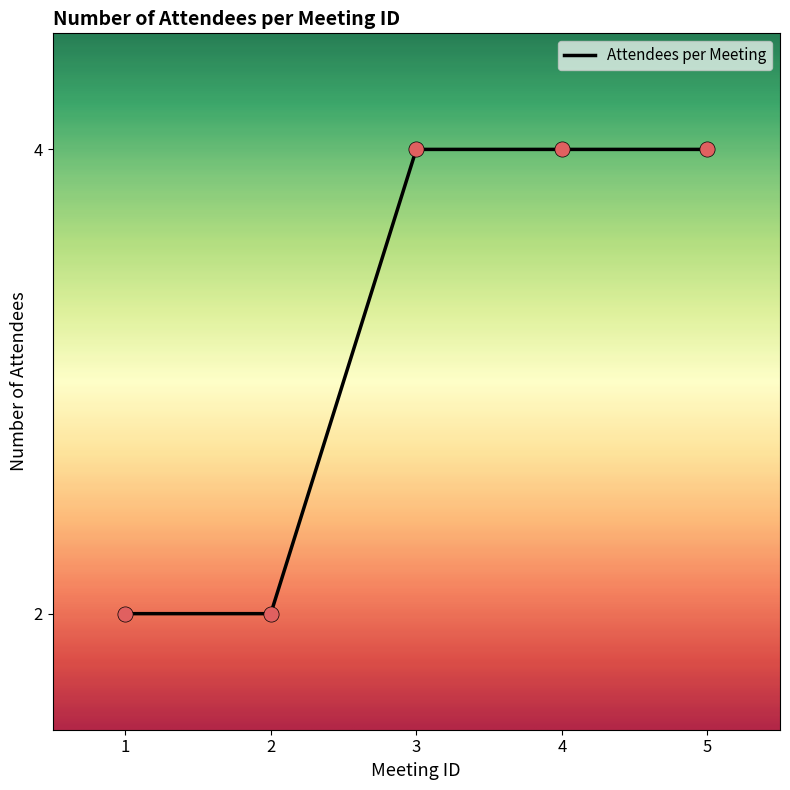

What is the change in value from 1 to 3?

+2